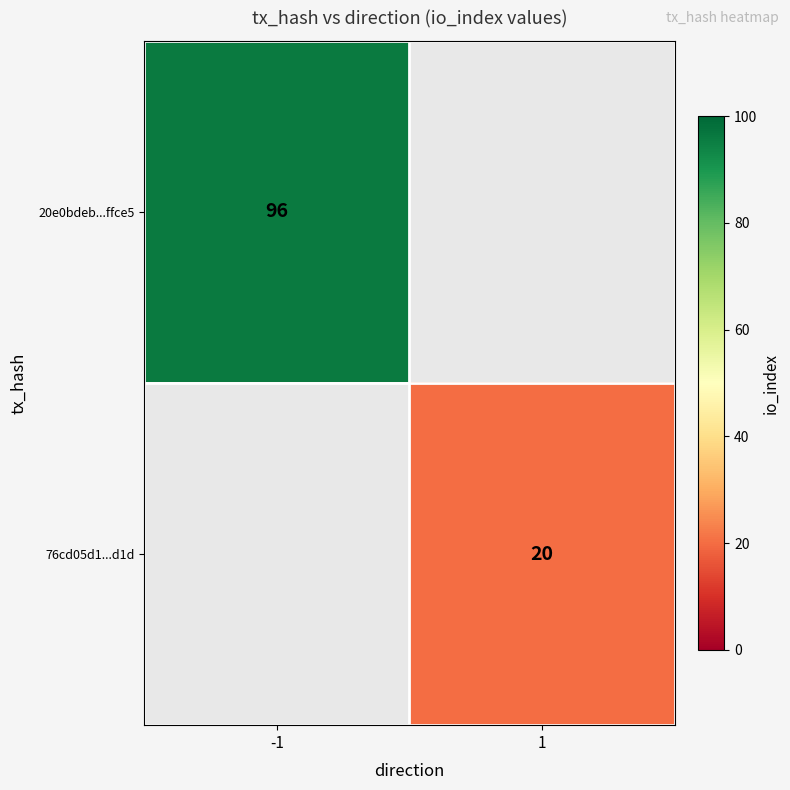

True or false: 20e0bdeb...ffce5 has a value of 96 at -1.

True